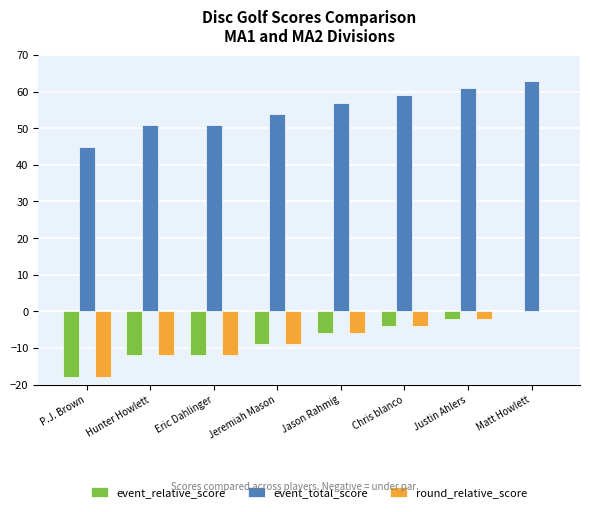

Reading left to right, what are all the values shown in this chart?

event_relative_score: P.J. Brown=-18	Hunter Howlett=-12	Eric Dahlinger=-12	Jeremiah Mason=-9	Jason Rahmig=-6	Chris blanco=-4	Justin Ahlers=-2	Matt Howlett=0
event_total_score: P.J. Brown=45	Hunter Howlett=51	Eric Dahlinger=51	Jeremiah Mason=54	Jason Rahmig=57	Chris blanco=59	Justin Ahlers=61	Matt Howlett=63
round_relative_score: P.J. Brown=-18	Hunter Howlett=-12	Eric Dahlinger=-12	Jeremiah Mason=-9	Jason Rahmig=-6	Chris blanco=-4	Justin Ahlers=-2	Matt Howlett=0